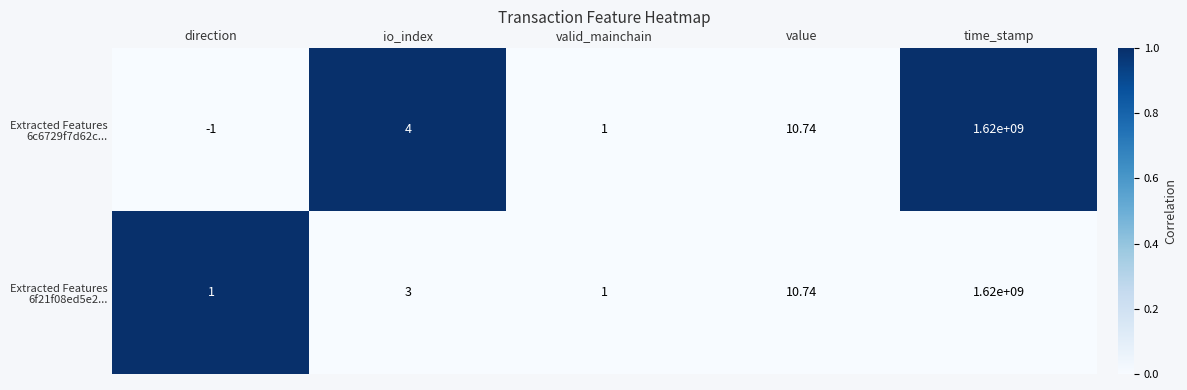

Which label corresponds to the smallest value in the chart?

direction